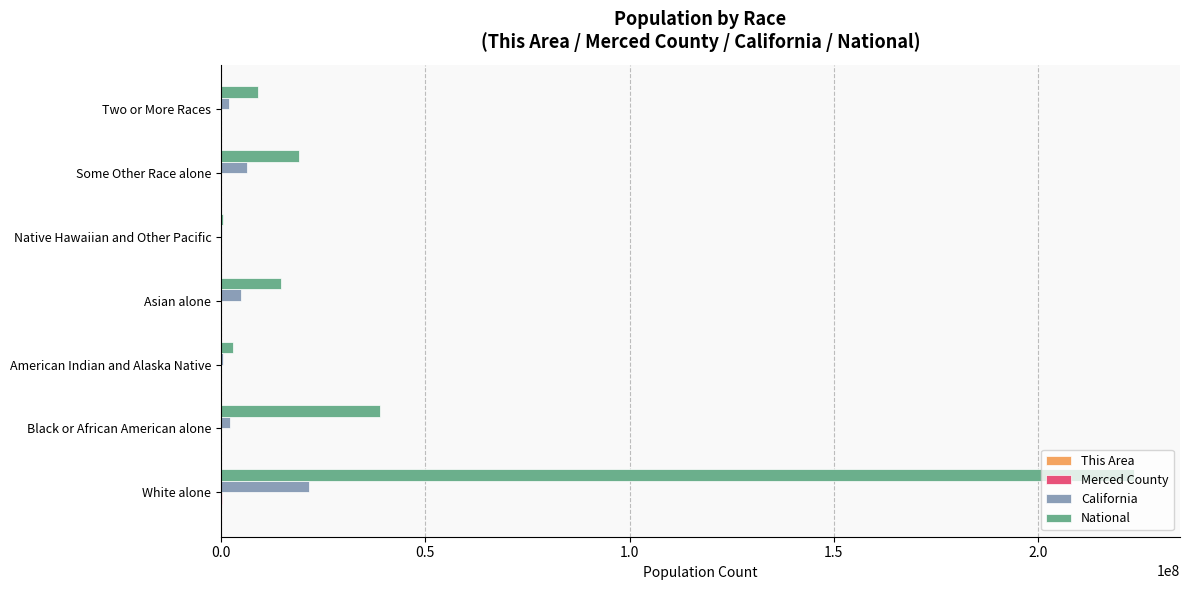

What is the sum of all California values?

37253956